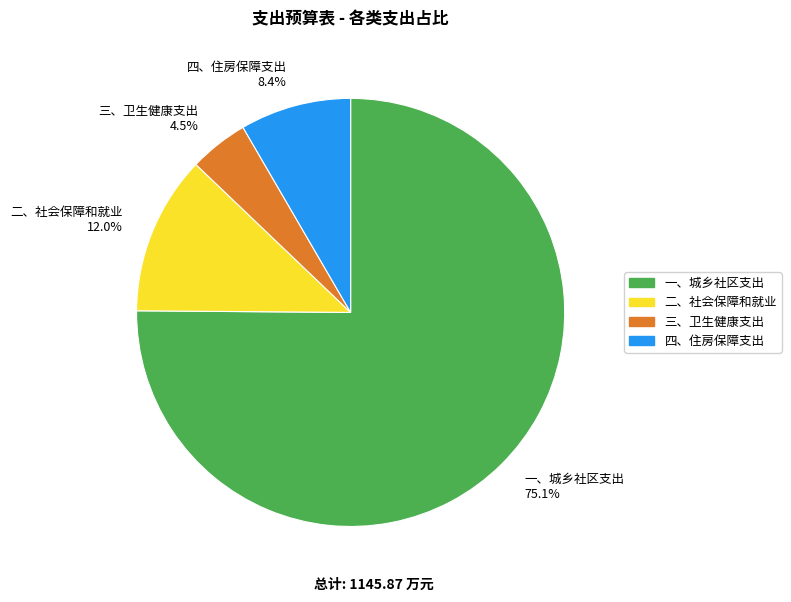

Is it true that 二、社会保障和就业 is 25% of the pie?

False